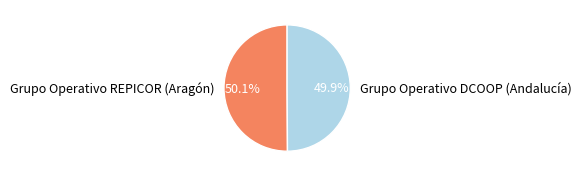

How many segments does this pie chart have?

2